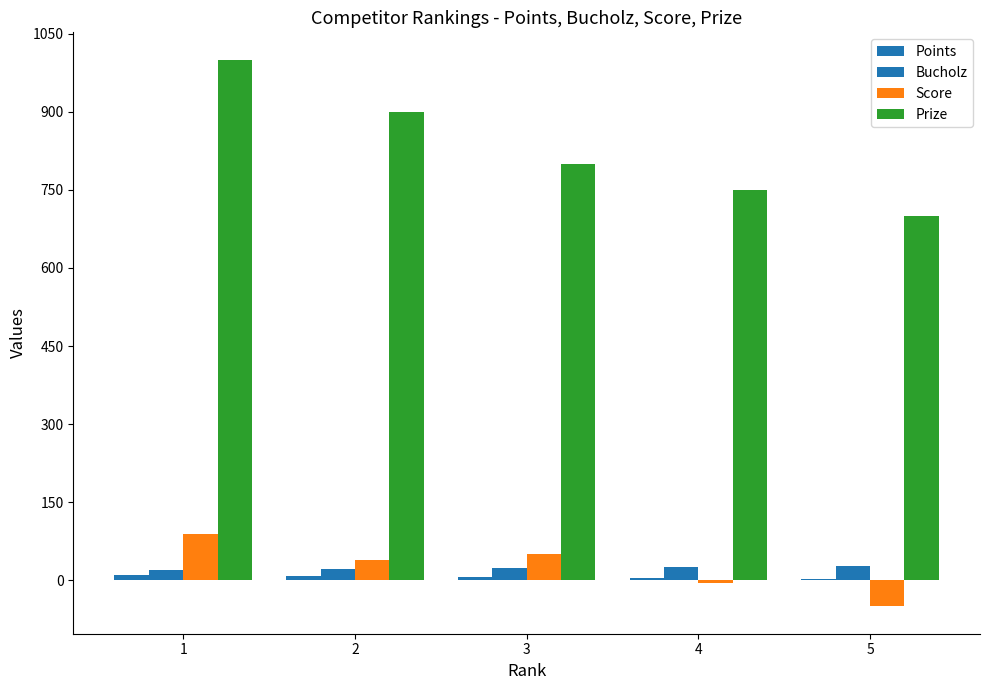

Which category has the highest value in the Prize series?

1